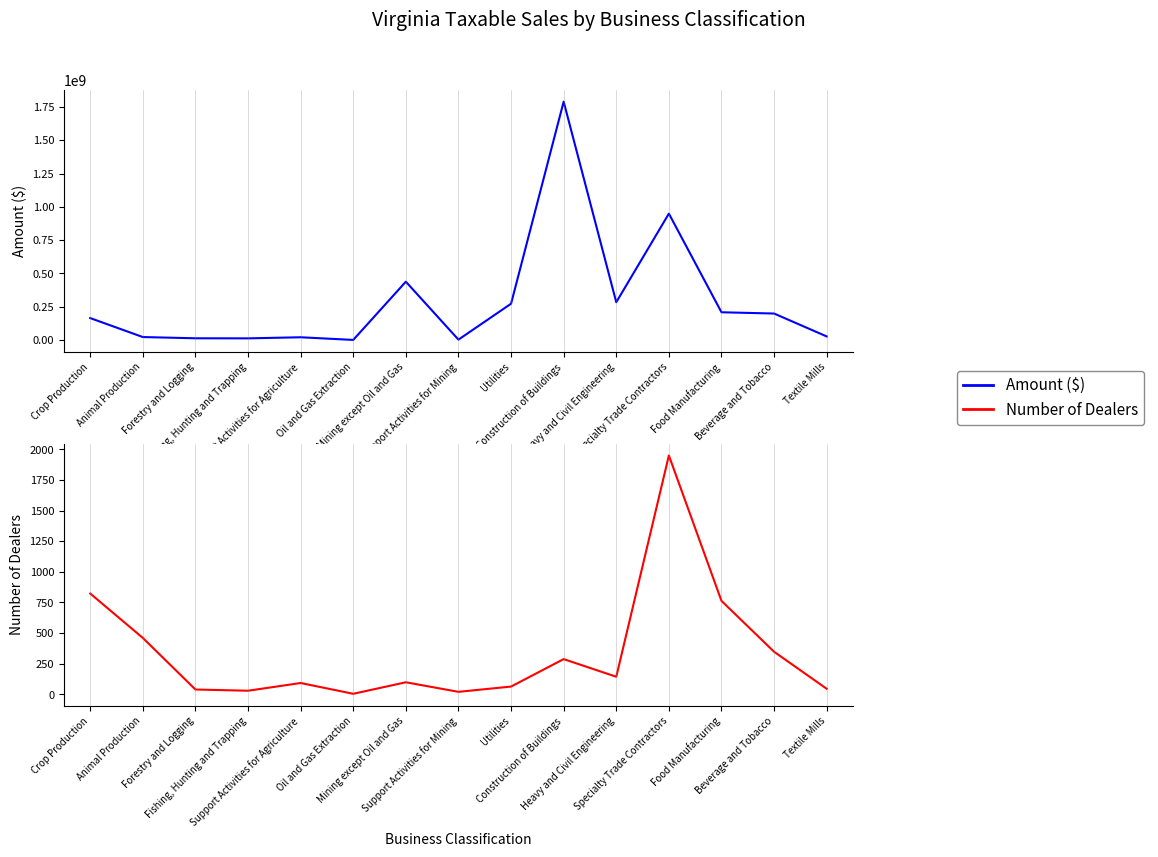

What is the difference between the highest and lowest values at Food Manufacturing?

208916042